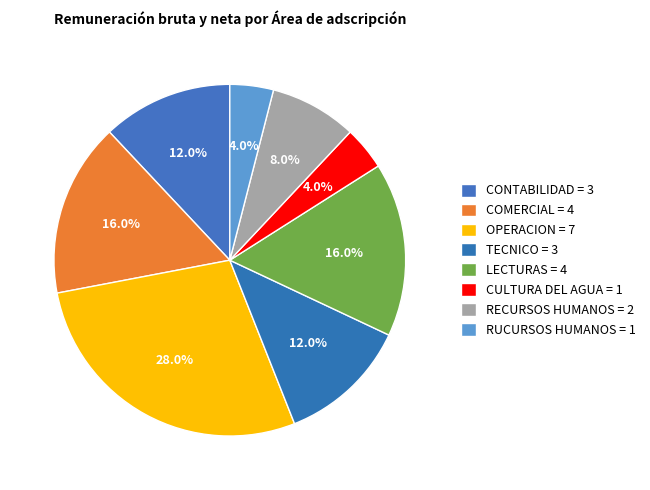

What is the largest slice in the pie chart?

OPERACION